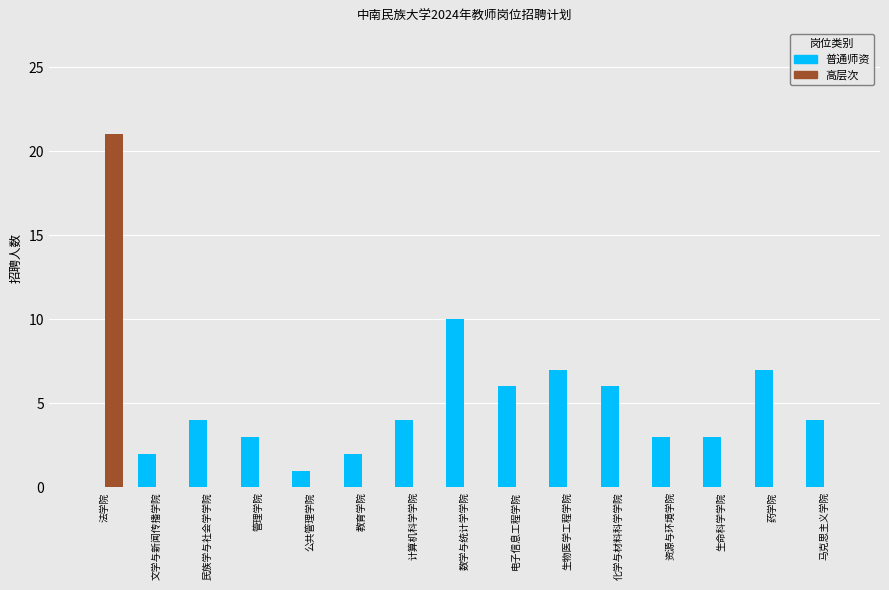

Which series has the largest total across all categories?

普通师资